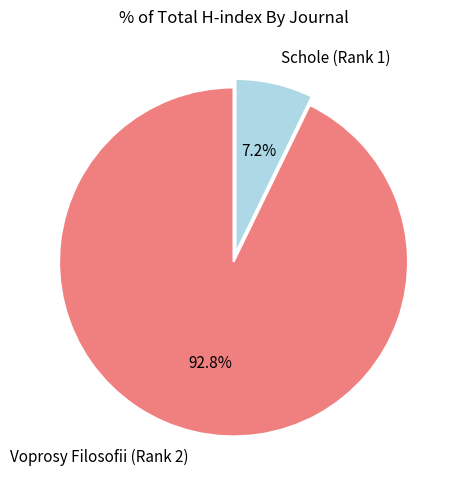

The Voprosy Filosofii (Rank 2) slice represents 93% of the pie. True or false?

True